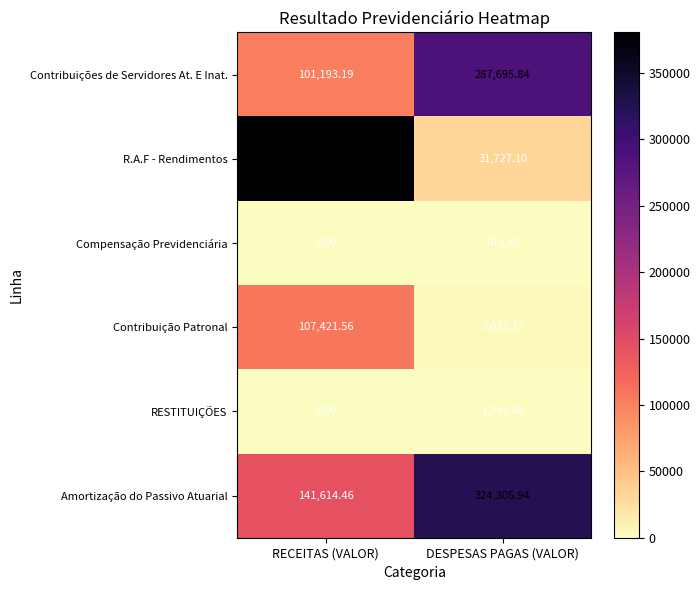

How many categories are shown in the chart?

2